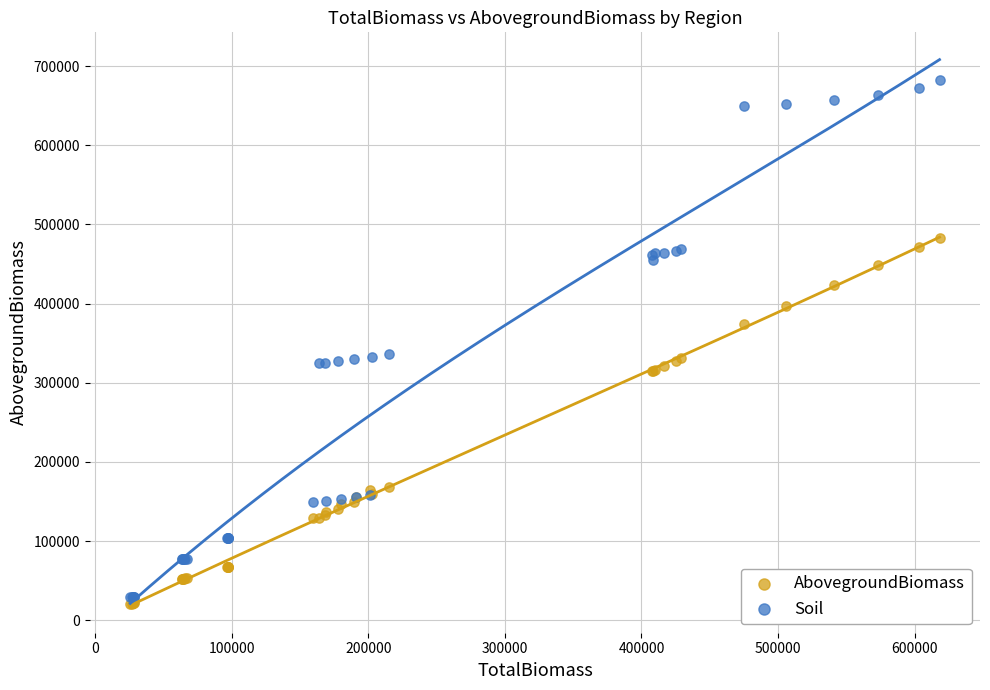

Which series contains the lowest Y value?

AbovegroundBiomass